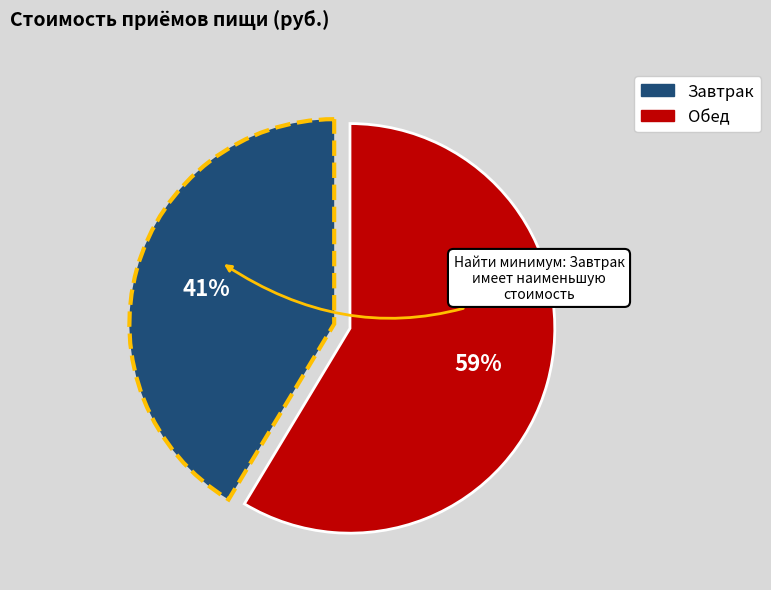

To the nearest percent, what is the average slice percentage?

50%